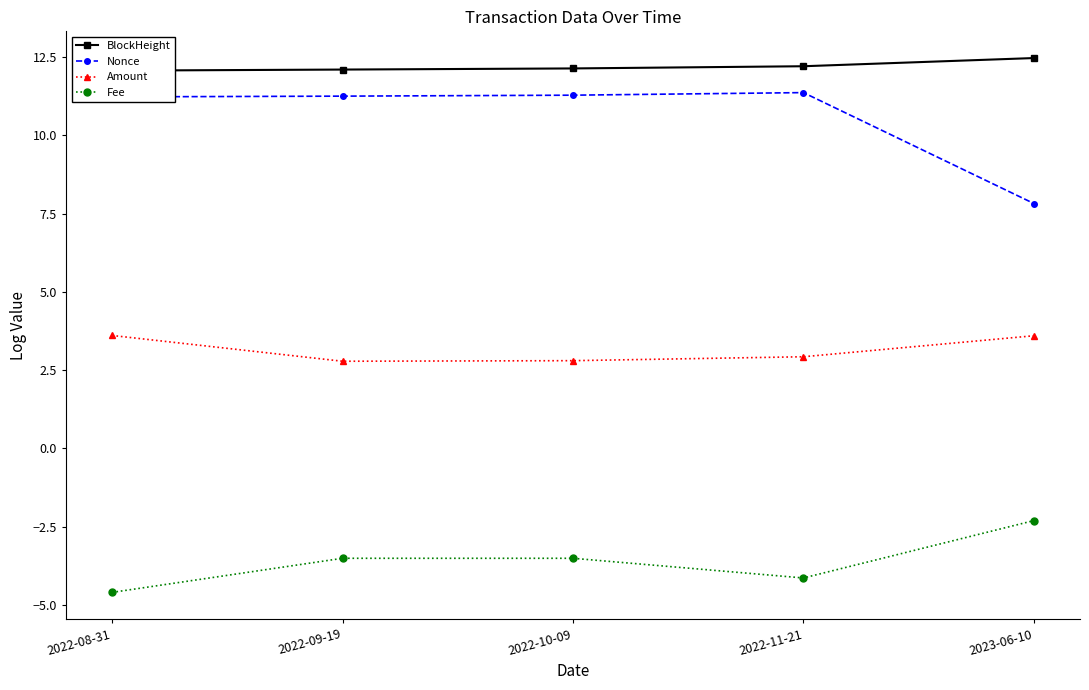

Reading left to right, what are all the values shown in this chart?

BlockHeight: 2022-08-31=12.1	2022-09-19=12.1	2022-10-09=12.1	2022-11-21=12.2	2023-06-10=12.5
Nonce: 2022-08-31=11.2	2022-09-19=11.2	2022-10-09=11.3	2022-11-21=11.4	2023-06-10=7.8
Amount: 2022-08-31=3.6	2022-09-19=2.8	2022-10-09=2.8	2022-11-21=2.9	2023-06-10=3.6
Fee: 2022-08-31=-4.6	2022-09-19=-3.5	2022-10-09=-3.5	2022-11-21=-4.1	2023-06-10=-2.3